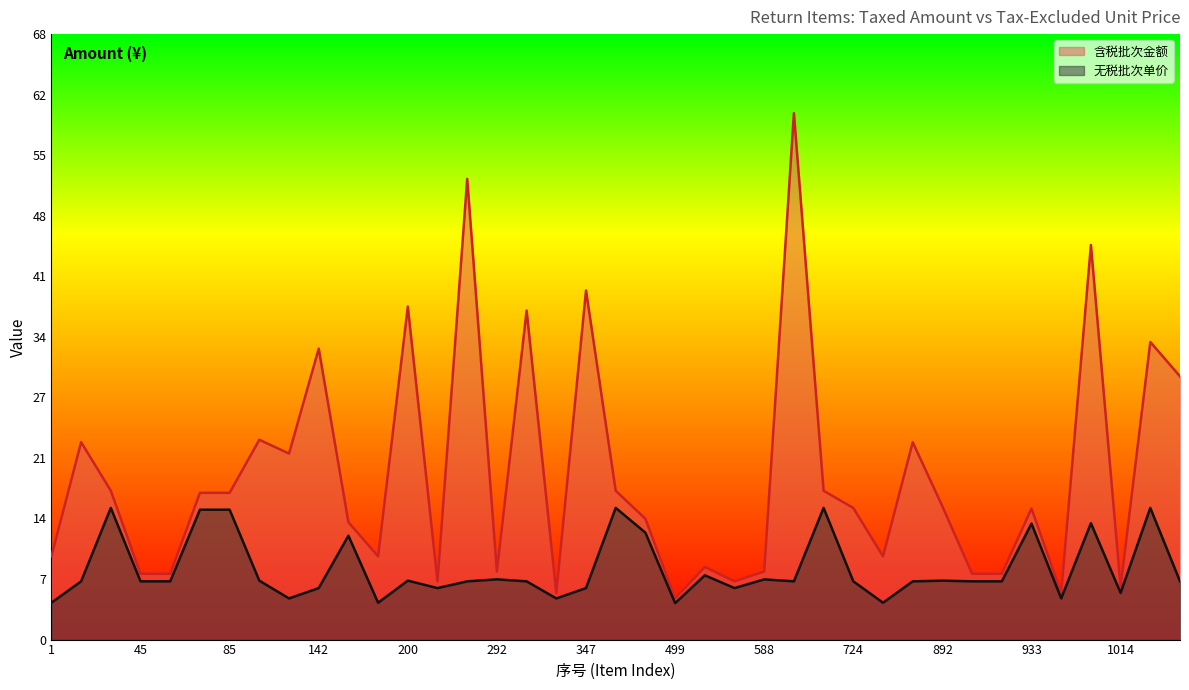

What is the sum of the 无税批次单价 values at 957 and 194?

16.4